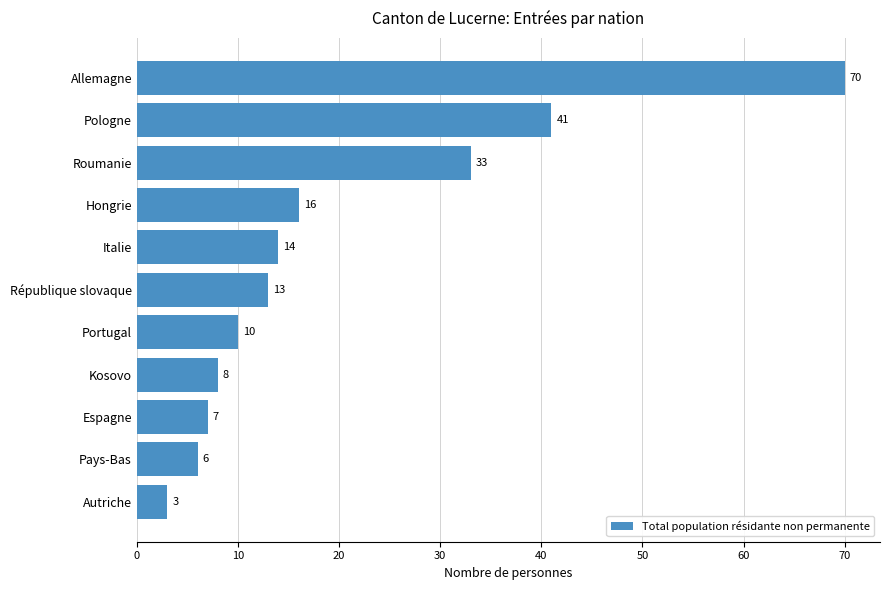

Which has a higher value, Kosovo or Allemagne?

Allemagne